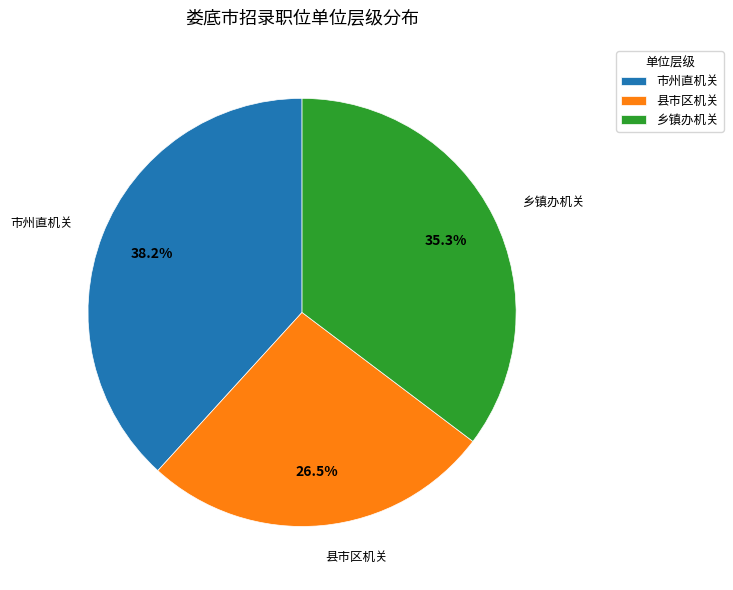

Does 乡镇办机关 account for over 50% of the chart?

No